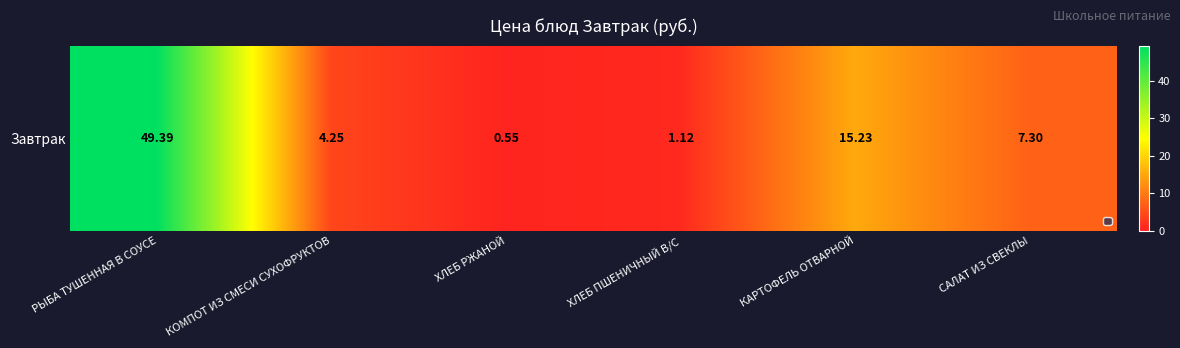

Where does the data first go above 7?

РЫБА ТУШЕННАЯ В СОУСЕ